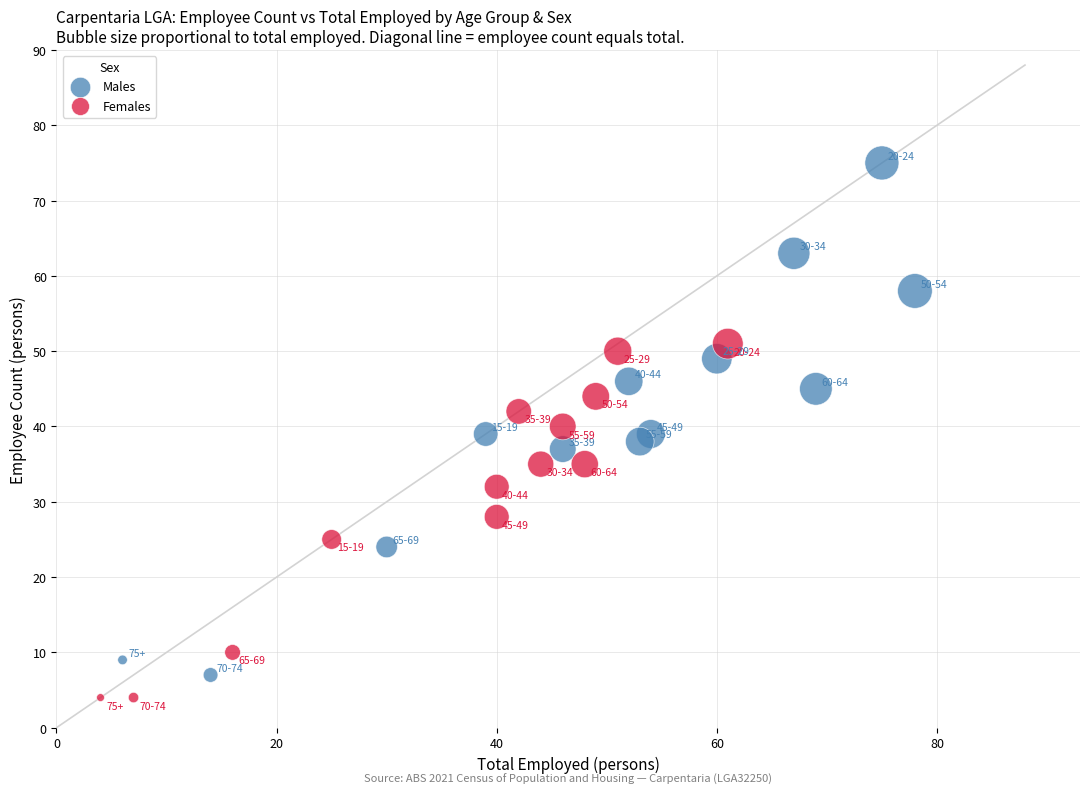

Which series has the widest spread of Y values?

Males